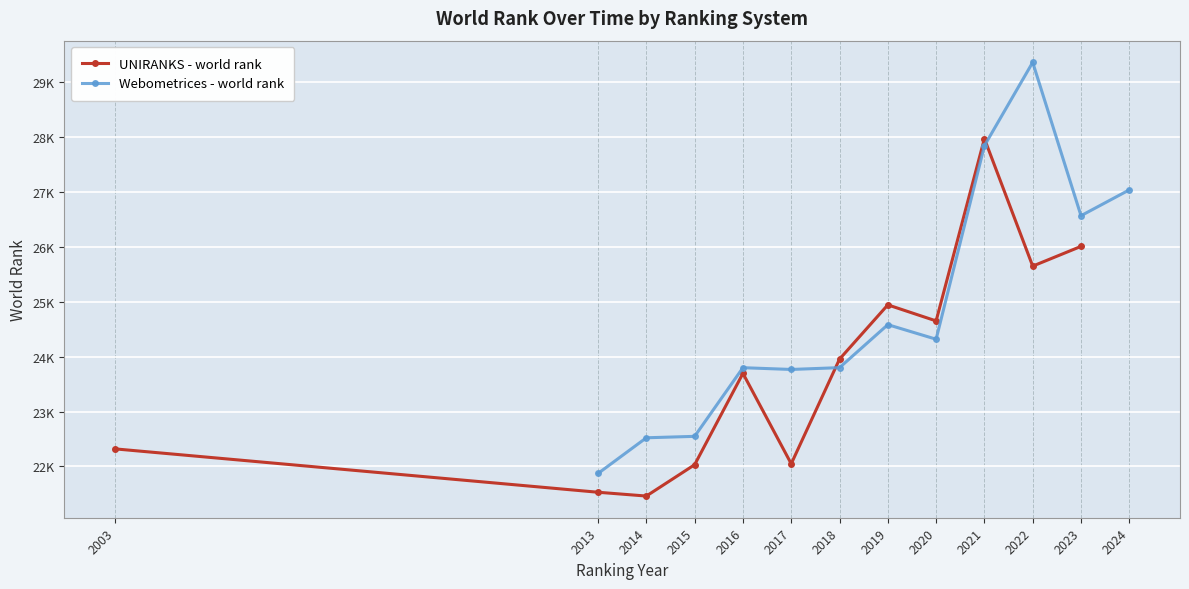

True or false: Webometrices - world rank has more than 1 points higher than both neighbors.

True